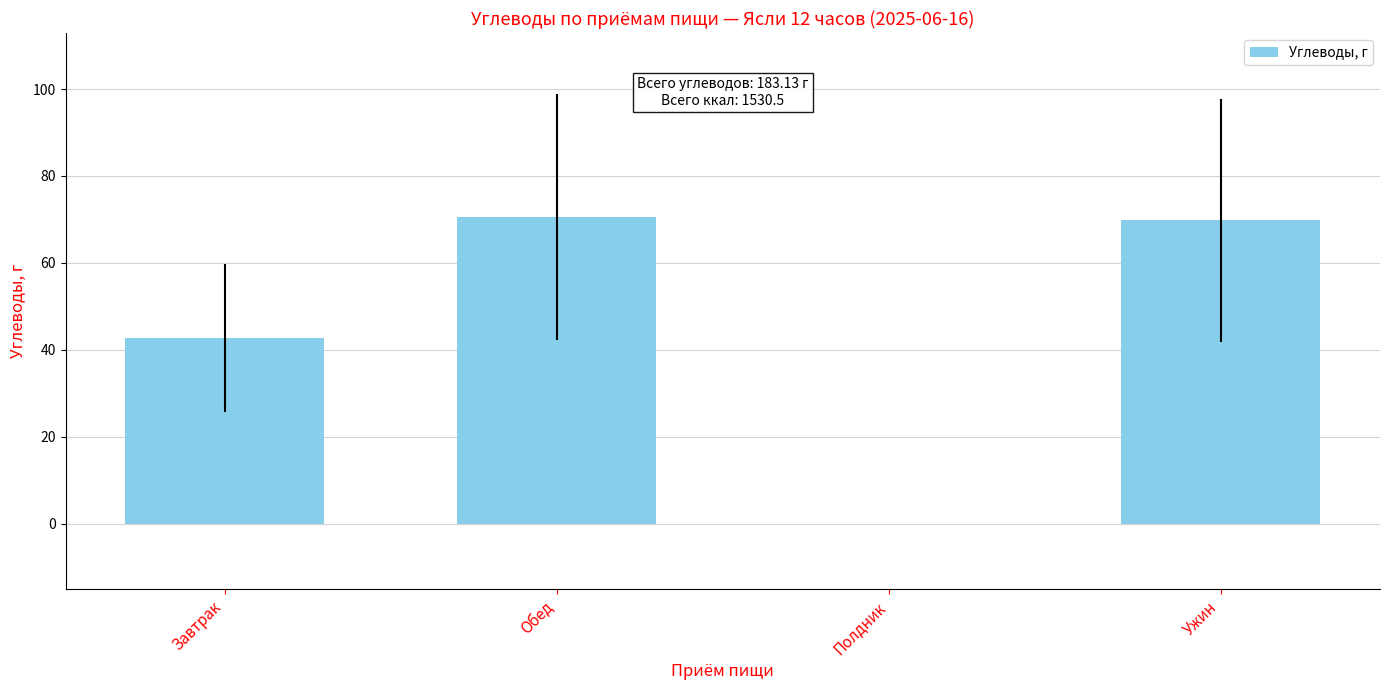

Are the bars grouped side by side (vs. stacked)?

No